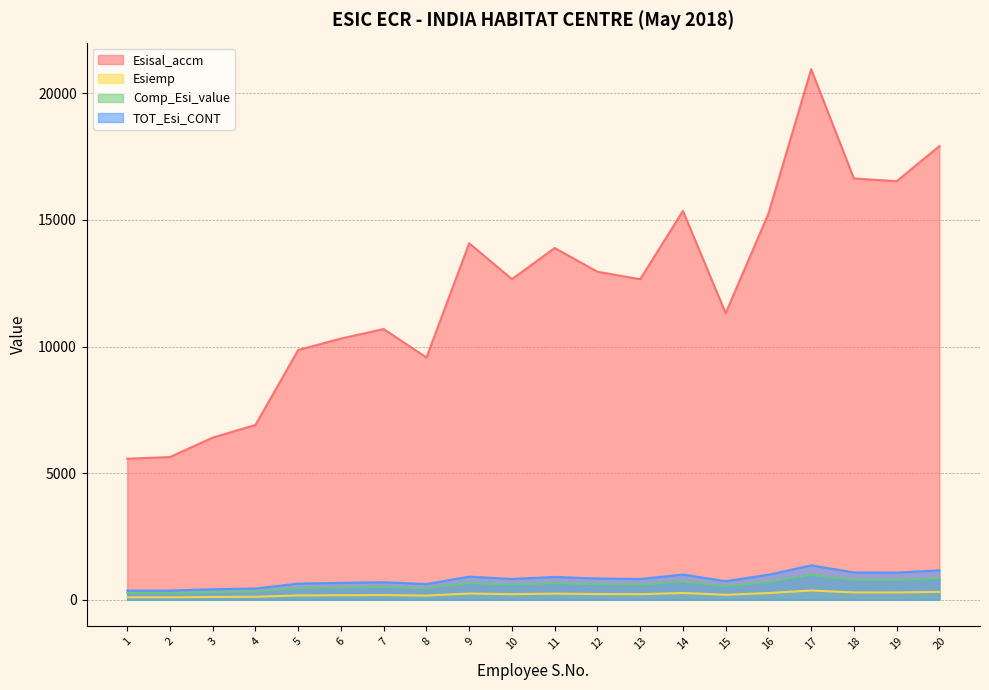

How many lines are shown in the chart?

4